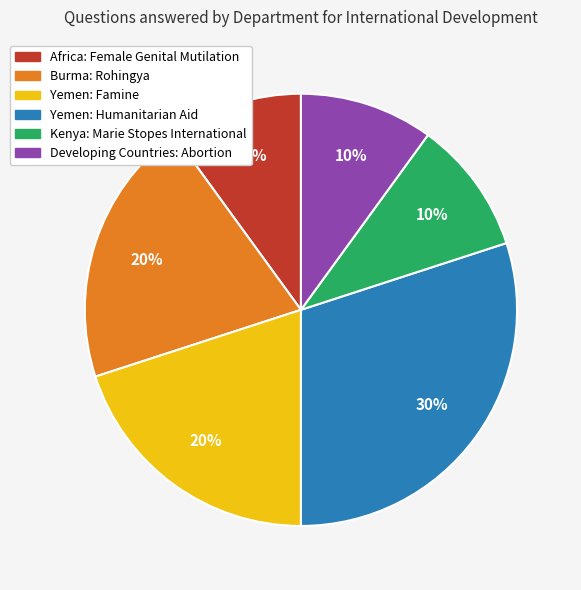

Which category has the biggest portion of the pie?

Yemen: Humanitarian Aid